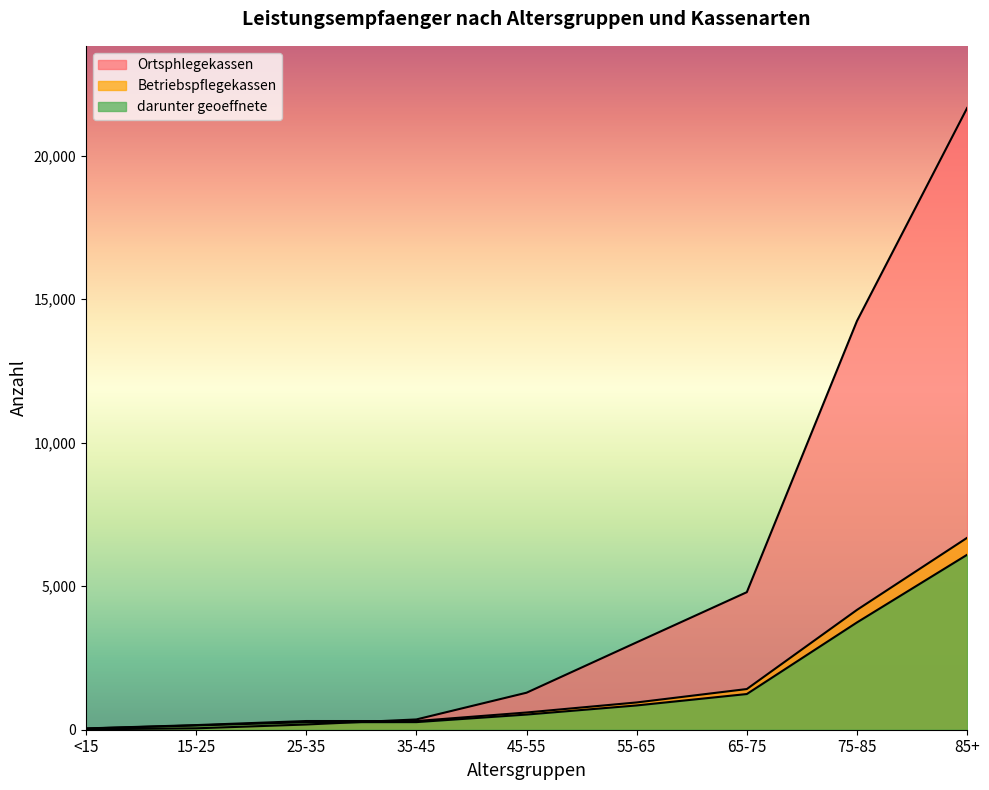

What is the value of the darunter geoeffnete point at the 1st from the left?

42